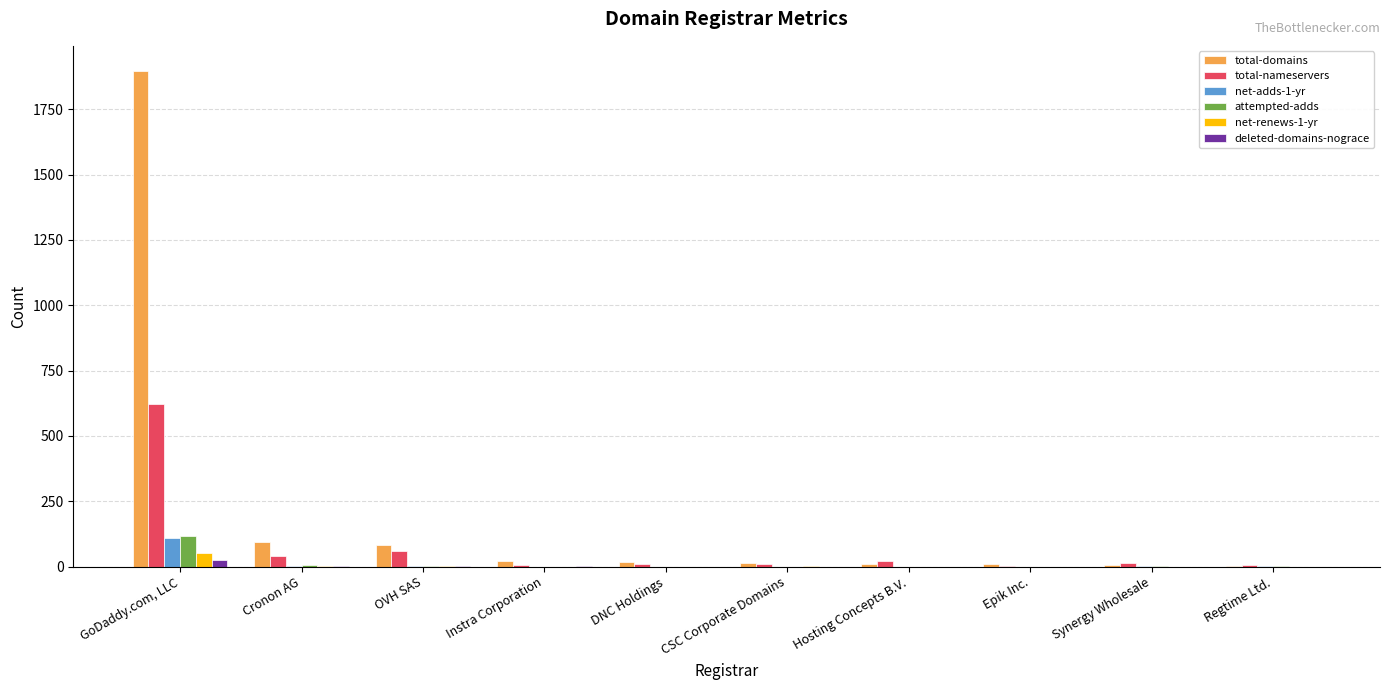

At which label does net-adds-1-yr first exceed 1?

GoDaddy.com, LLC